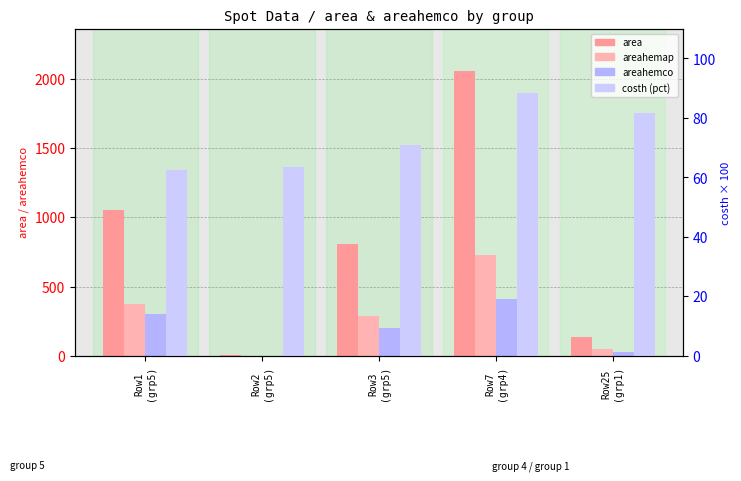

Reading left to right, transcribe all the data shown in this chart.

area: 1051.0	3.0	807.0	2053.0	138.0
areahemap: 373.1	1.1	286.5	728.9	49.0
areahemco: 299.4	0.8	201.9	412.2	30.0
costh (pct): 62.3	63.7	70.9	88.4	81.7